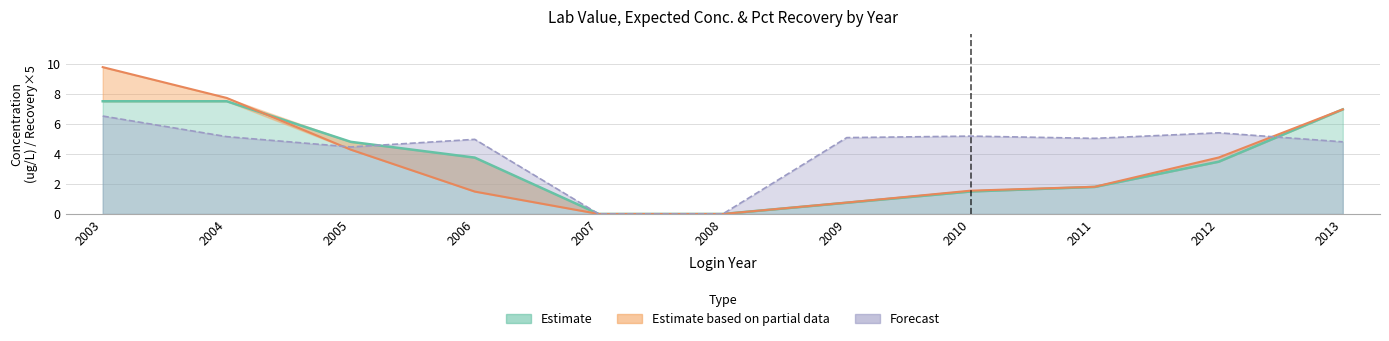

Which category has the lowest value in the Pct Recovery series?

2007